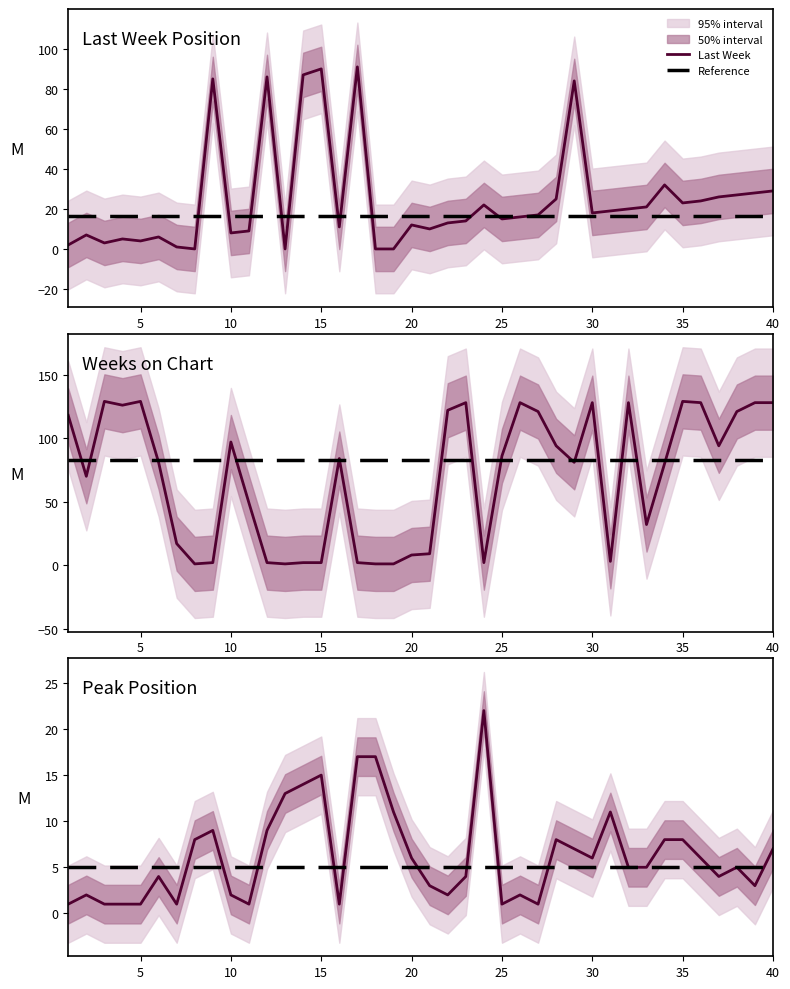

At which label does Weeks on Chart first exceed 84?

1